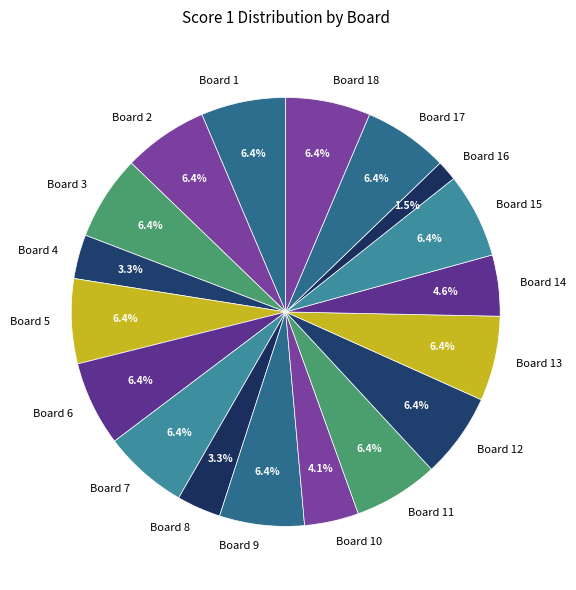

Which slice is the smallest?

Board 16